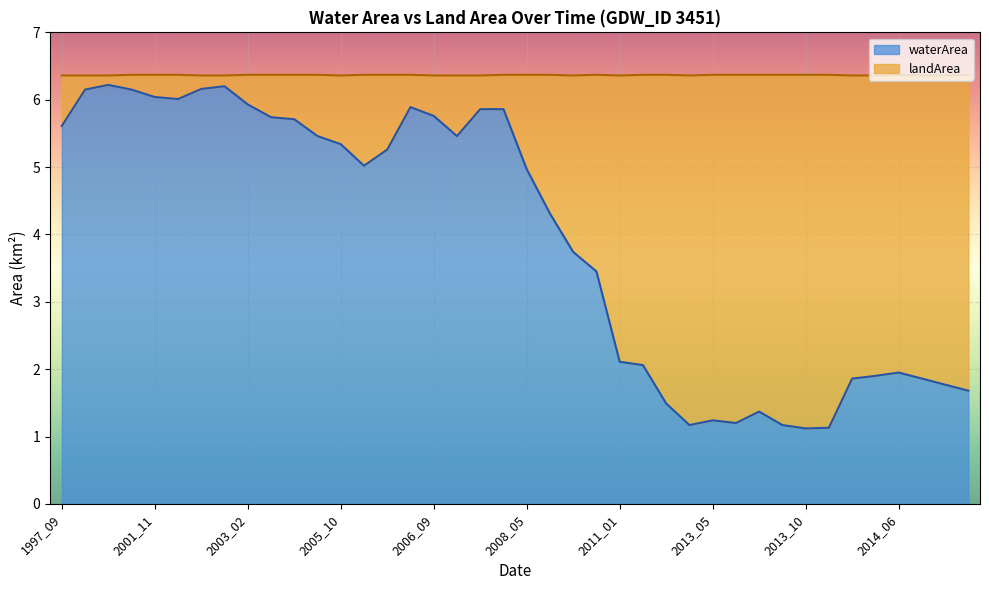

What is the smallest value displayed?

1.1